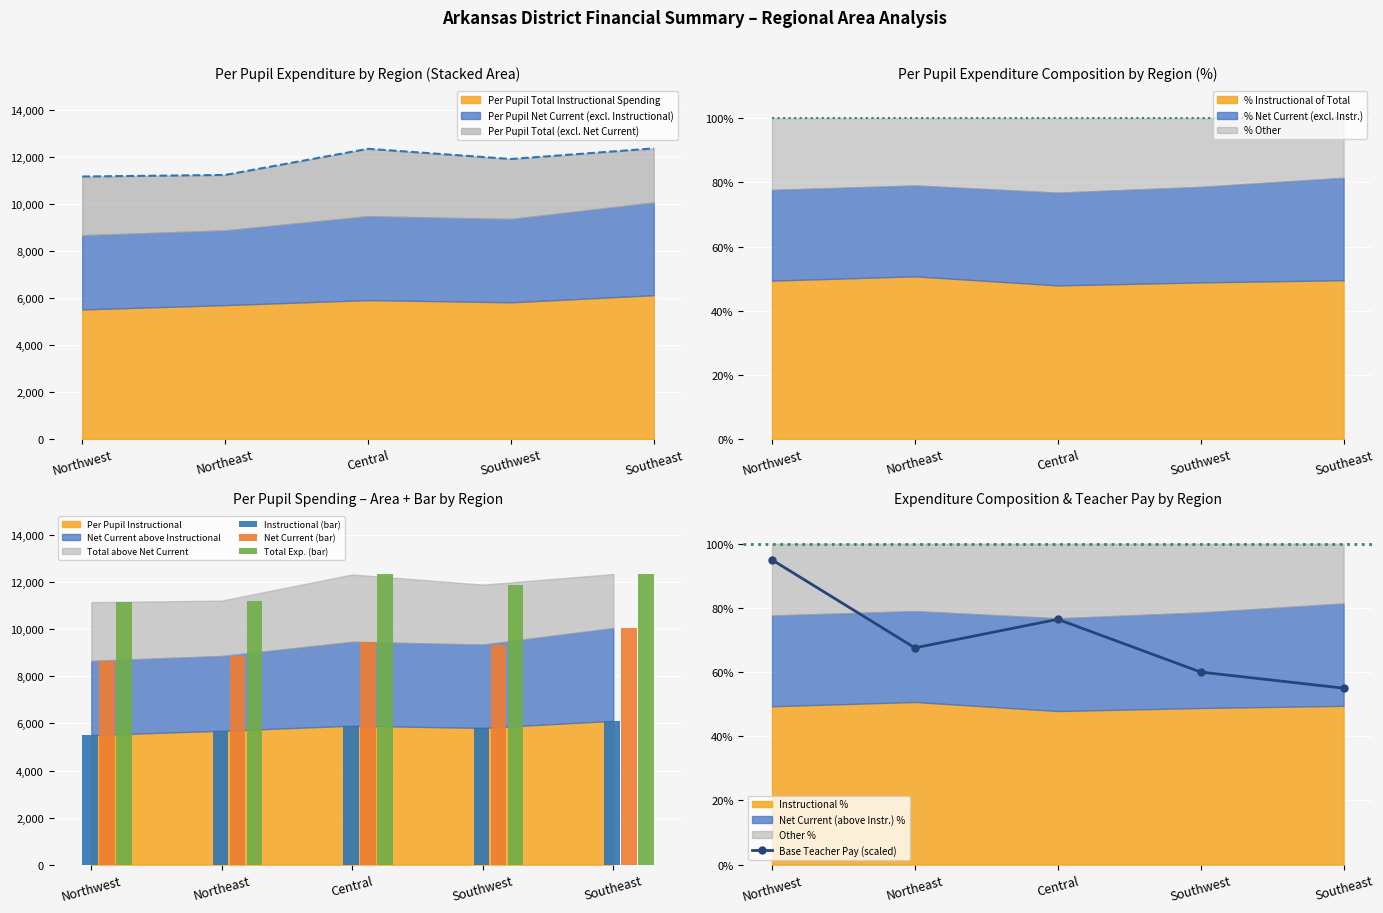

True or false: Base Teacher Pay (scaled) has a value of 118.9 at Northeast.

False